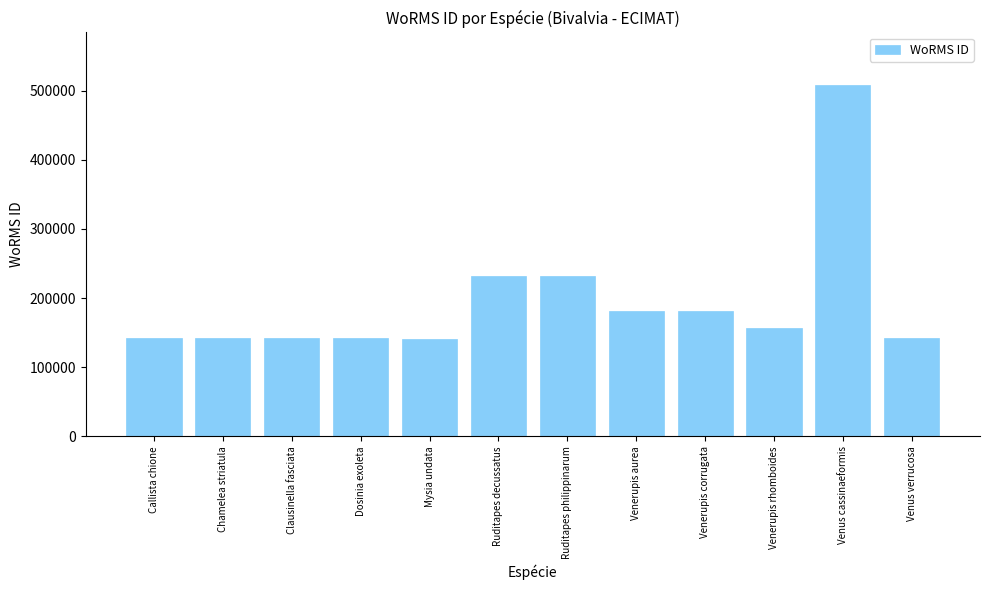

What is the value of the 7th bar from the left?

231750